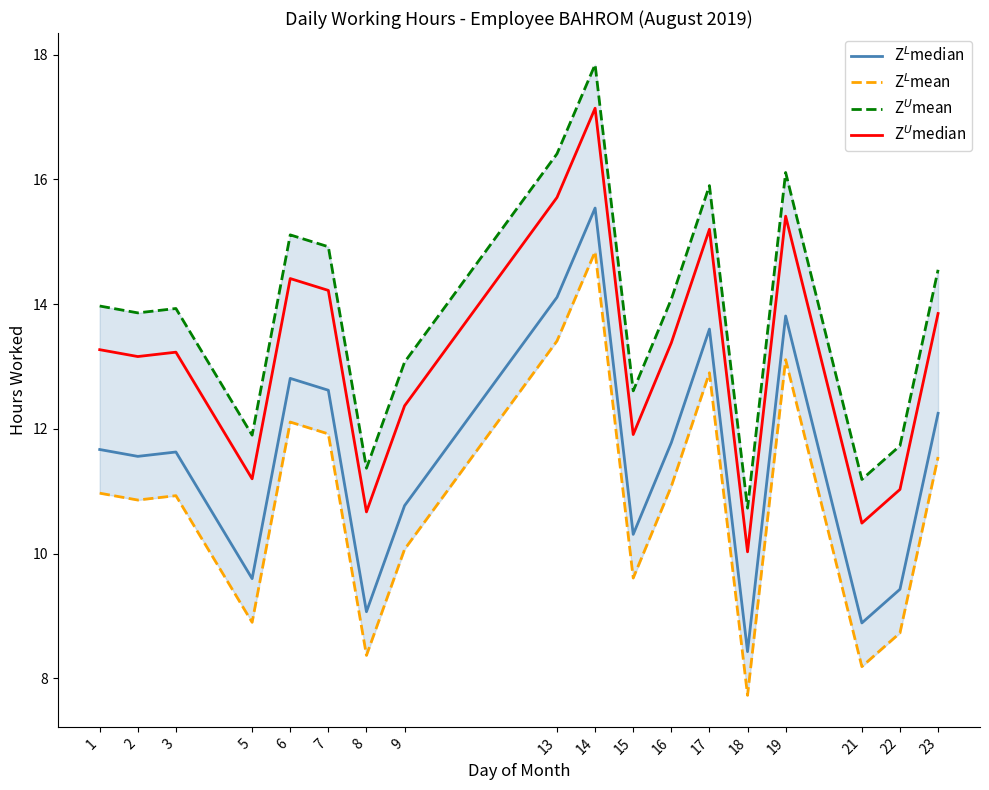

List the series in order of their overall mean, highest first.

Z$^U$mean, Z$^U$median, Z$^L$median, Z$^L$mean